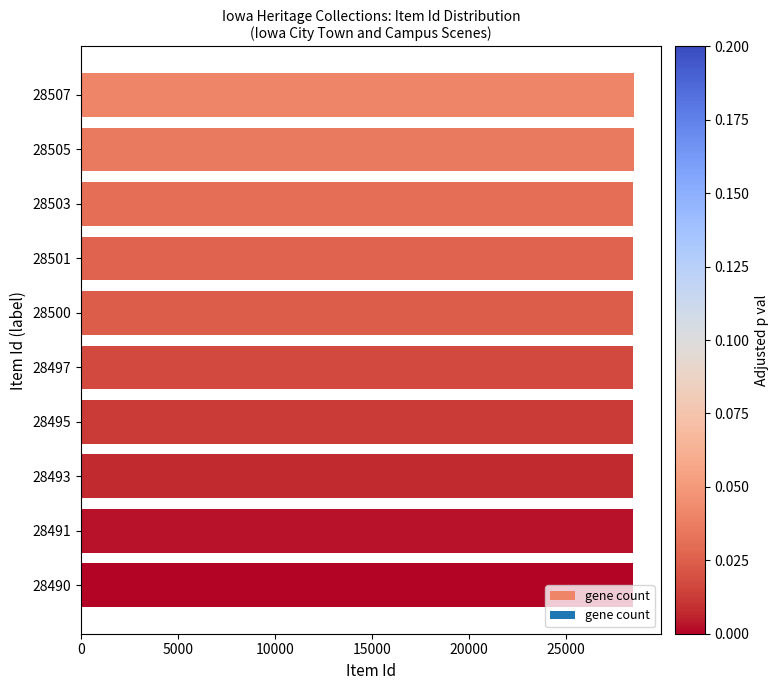

How many data points are less than 28500?

5